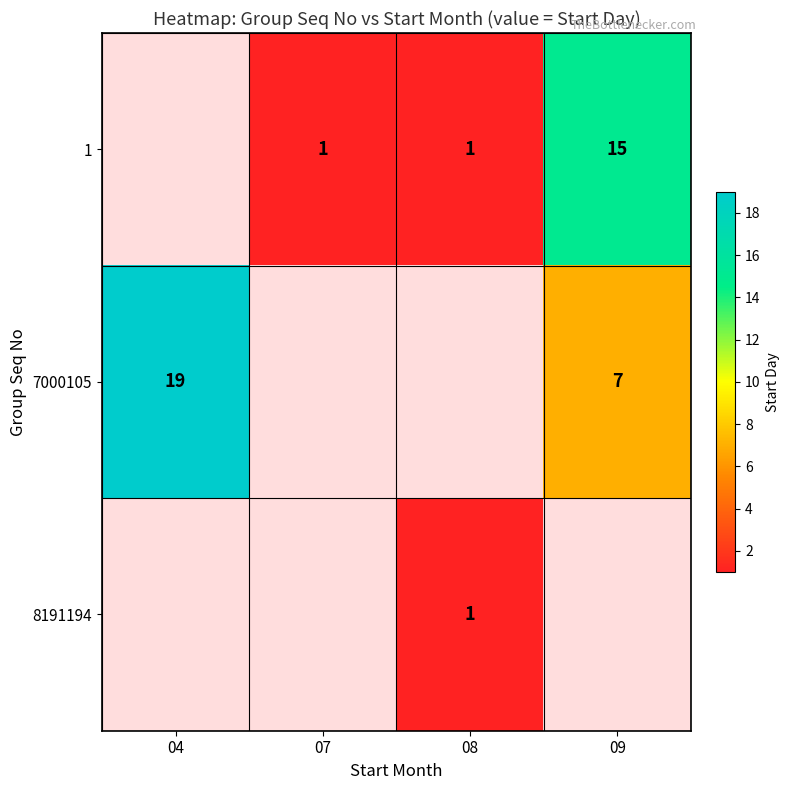

Which label corresponds to the smallest value in the chart?

07